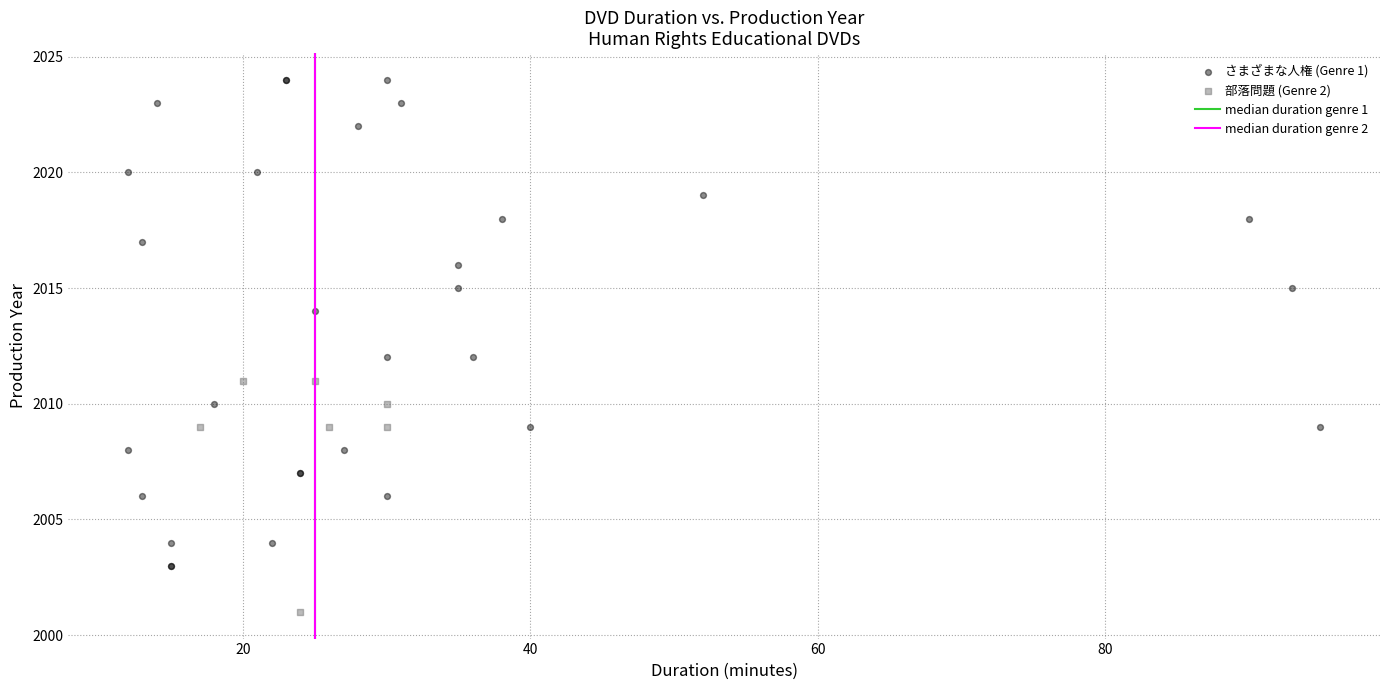

Which series contains the highest Y value?

さまざまな人権 (Genre 1)